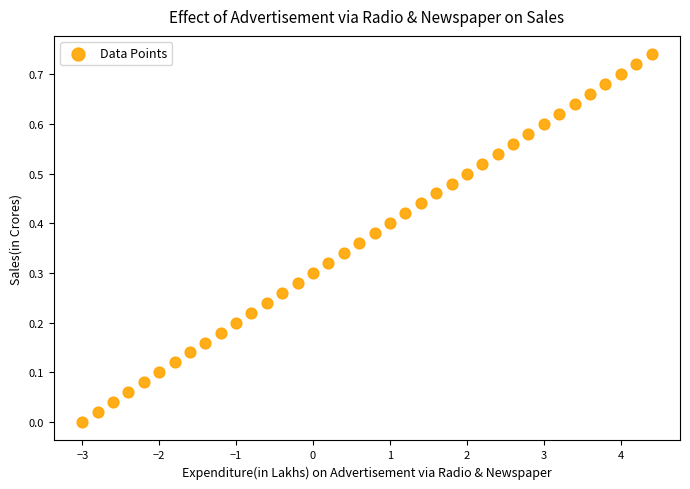

What is the range of X values (max minus min)?

7.4